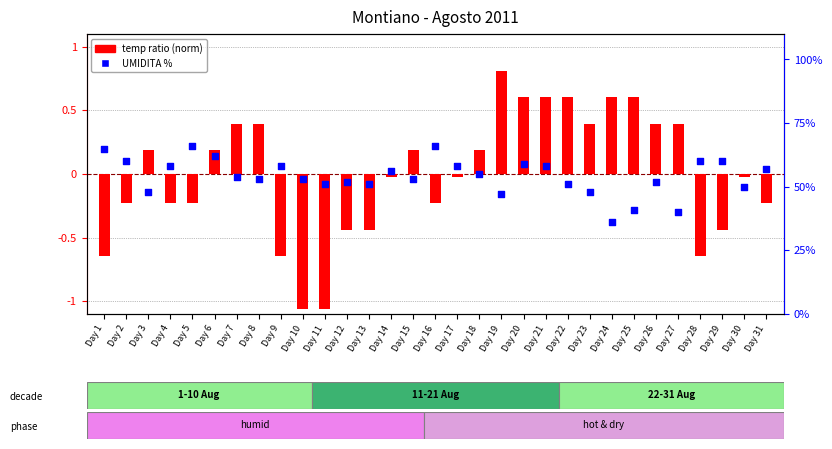

What are all the series names shown in the legend?

temp ratio, UMIDITA %